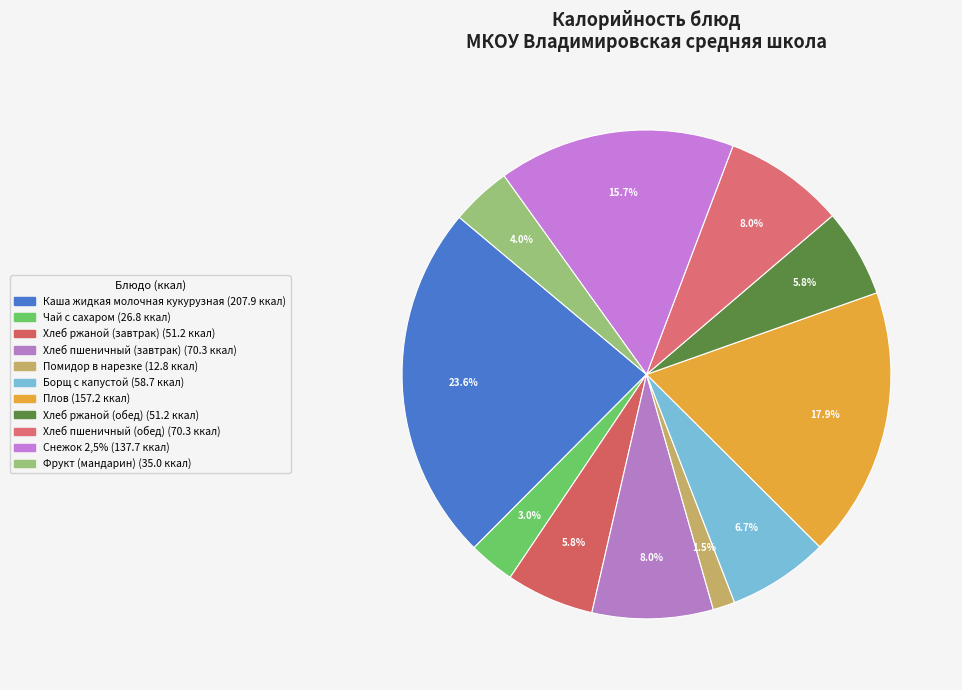

Count the number of slices in the pie.

11